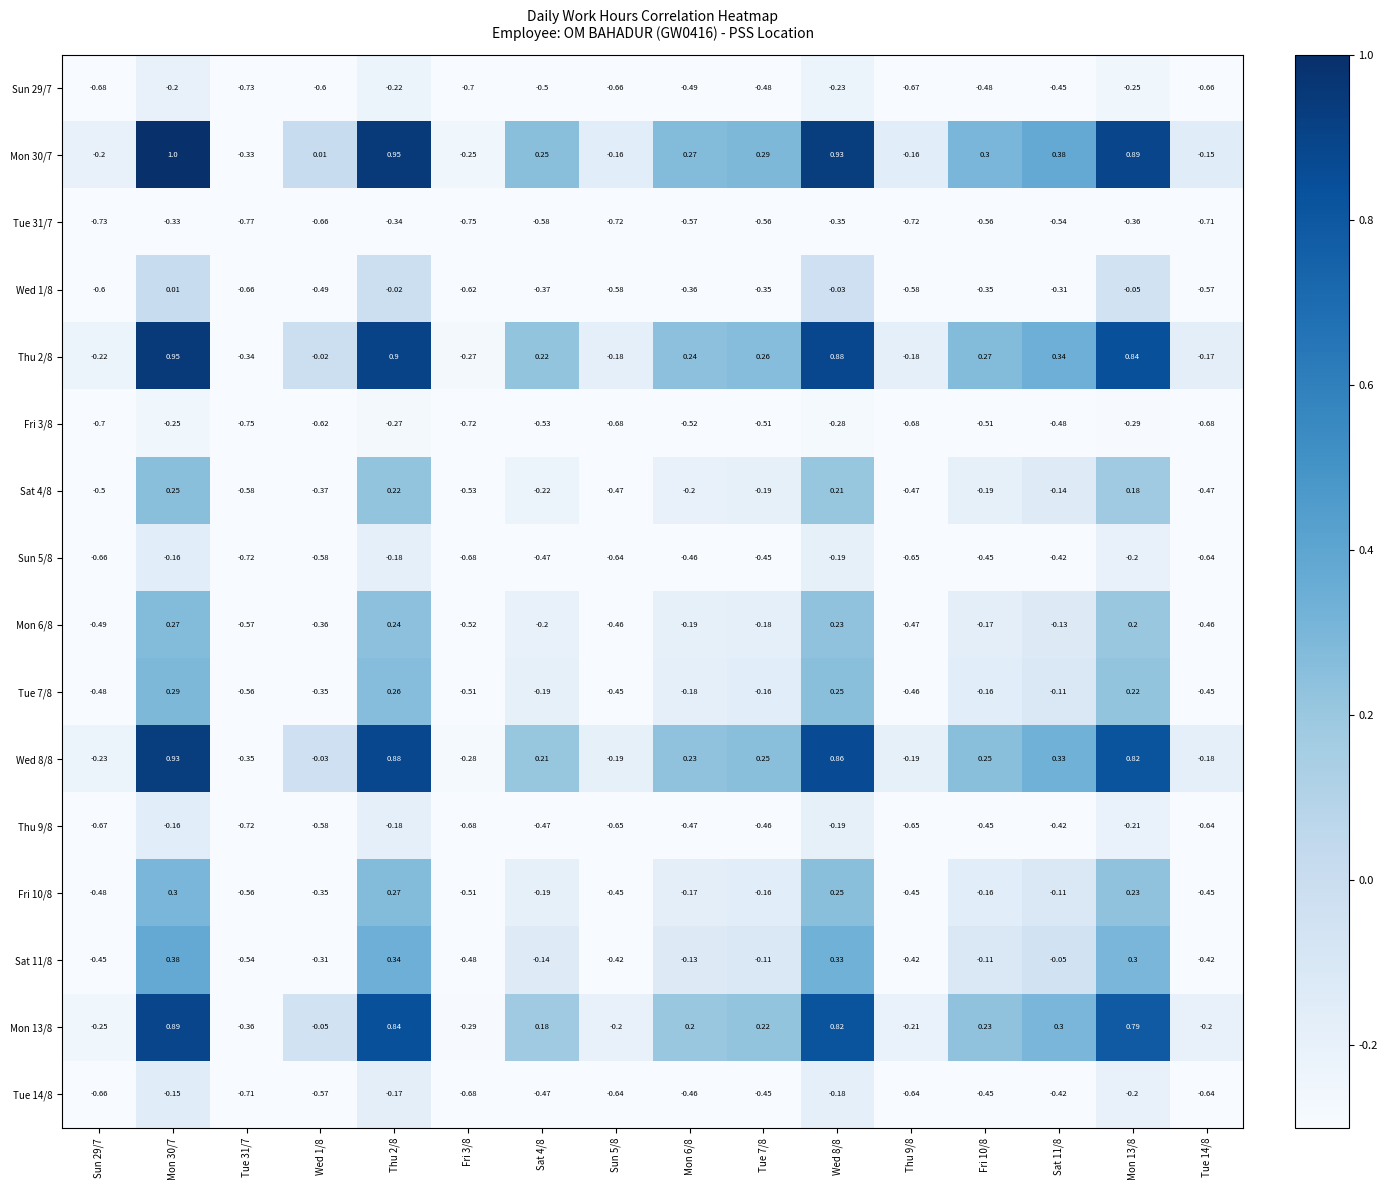

Reading left to right, what are all the values shown in this chart?

Sun 29/7: Sun 29/7=-0.7	Mon 30/7=-0.2	Tue 31/7=-0.7	Wed 1/8=-0.6	Thu 2/8=-0.2	Fri 3/8=-0.7	Sat 4/8=-0.5	Sun 5/8=-0.7	Mon 6/8=-0.5	Tue 7/8=-0.5	Wed 8/8=-0.2	Thu 9/8=-0.7	Fri 10/8=-0.5	Sat 11/8=-0.5	Mon 13/8=-0.2	Tue 14/8=-0.7
Mon 30/7: Sun 29/7=-0.2	Mon 30/7=1.0	Tue 31/7=-0.3	Wed 1/8=0.0	Thu 2/8=0.9	Fri 3/8=-0.2	Sat 4/8=0.2	Sun 5/8=-0.2	Mon 6/8=0.3	Tue 7/8=0.3	Wed 8/8=0.9	Thu 9/8=-0.2	Fri 10/8=0.3	Sat 11/8=0.4	Mon 13/8=0.9	Tue 14/8=-0.1
Tue 31/7: Sun 29/7=-0.7	Mon 30/7=-0.3	Tue 31/7=-0.8	Wed 1/8=-0.7	Thu 2/8=-0.3	Fri 3/8=-0.8	Sat 4/8=-0.6	Sun 5/8=-0.7	Mon 6/8=-0.6	Tue 7/8=-0.6	Wed 8/8=-0.3	Thu 9/8=-0.7	Fri 10/8=-0.6	Sat 11/8=-0.5	Mon 13/8=-0.4	Tue 14/8=-0.7
Wed 1/8: Sun 29/7=-0.6	Mon 30/7=0.0	Tue 31/7=-0.7	Wed 1/8=-0.5	Thu 2/8=-0.0	Fri 3/8=-0.6	Sat 4/8=-0.4	Sun 5/8=-0.6	Mon 6/8=-0.4	Tue 7/8=-0.3	Wed 8/8=-0.0	Thu 9/8=-0.6	Fri 10/8=-0.3	Sat 11/8=-0.3	Mon 13/8=-0.1	Tue 14/8=-0.6
Thu 2/8: Sun 29/7=-0.2	Mon 30/7=0.9	Tue 31/7=-0.3	Wed 1/8=-0.0	Thu 2/8=0.9	Fri 3/8=-0.3	Sat 4/8=0.2	Sun 5/8=-0.2	Mon 6/8=0.2	Tue 7/8=0.3	Wed 8/8=0.9	Thu 9/8=-0.2	Fri 10/8=0.3	Sat 11/8=0.3	Mon 13/8=0.8	Tue 14/8=-0.2
Fri 3/8: Sun 29/7=-0.7	Mon 30/7=-0.2	Tue 31/7=-0.8	Wed 1/8=-0.6	Thu 2/8=-0.3	Fri 3/8=-0.7	Sat 4/8=-0.5	Sun 5/8=-0.7	Mon 6/8=-0.5	Tue 7/8=-0.5	Wed 8/8=-0.3	Thu 9/8=-0.7	Fri 10/8=-0.5	Sat 11/8=-0.5	Mon 13/8=-0.3	Tue 14/8=-0.7
Sat 4/8: Sun 29/7=-0.5	Mon 30/7=0.2	Tue 31/7=-0.6	Wed 1/8=-0.4	Thu 2/8=0.2	Fri 3/8=-0.5	Sat 4/8=-0.2	Sun 5/8=-0.5	Mon 6/8=-0.2	Tue 7/8=-0.2	Wed 8/8=0.2	Thu 9/8=-0.5	Fri 10/8=-0.2	Sat 11/8=-0.1	Mon 13/8=0.2	Tue 14/8=-0.5
Sun 5/8: Sun 29/7=-0.7	Mon 30/7=-0.2	Tue 31/7=-0.7	Wed 1/8=-0.6	Thu 2/8=-0.2	Fri 3/8=-0.7	Sat 4/8=-0.5	Sun 5/8=-0.6	Mon 6/8=-0.5	Tue 7/8=-0.5	Wed 8/8=-0.2	Thu 9/8=-0.7	Fri 10/8=-0.5	Sat 11/8=-0.4	Mon 13/8=-0.2	Tue 14/8=-0.6
Mon 6/8: Sun 29/7=-0.5	Mon 30/7=0.3	Tue 31/7=-0.6	Wed 1/8=-0.4	Thu 2/8=0.2	Fri 3/8=-0.5	Sat 4/8=-0.2	Sun 5/8=-0.5	Mon 6/8=-0.2	Tue 7/8=-0.2	Wed 8/8=0.2	Thu 9/8=-0.5	Fri 10/8=-0.2	Sat 11/8=-0.1	Mon 13/8=0.2	Tue 14/8=-0.5
Tue 7/8: Sun 29/7=-0.5	Mon 30/7=0.3	Tue 31/7=-0.6	Wed 1/8=-0.3	Thu 2/8=0.3	Fri 3/8=-0.5	Sat 4/8=-0.2	Sun 5/8=-0.5	Mon 6/8=-0.2	Tue 7/8=-0.2	Wed 8/8=0.2	Thu 9/8=-0.5	Fri 10/8=-0.2	Sat 11/8=-0.1	Mon 13/8=0.2	Tue 14/8=-0.5
Wed 8/8: Sun 29/7=-0.2	Mon 30/7=0.9	Tue 31/7=-0.3	Wed 1/8=-0.0	Thu 2/8=0.9	Fri 3/8=-0.3	Sat 4/8=0.2	Sun 5/8=-0.2	Mon 6/8=0.2	Tue 7/8=0.2	Wed 8/8=0.9	Thu 9/8=-0.2	Fri 10/8=0.2	Sat 11/8=0.3	Mon 13/8=0.8	Tue 14/8=-0.2
Thu 9/8: Sun 29/7=-0.7	Mon 30/7=-0.2	Tue 31/7=-0.7	Wed 1/8=-0.6	Thu 2/8=-0.2	Fri 3/8=-0.7	Sat 4/8=-0.5	Sun 5/8=-0.7	Mon 6/8=-0.5	Tue 7/8=-0.5	Wed 8/8=-0.2	Thu 9/8=-0.7	Fri 10/8=-0.5	Sat 11/8=-0.4	Mon 13/8=-0.2	Tue 14/8=-0.6
Fri 10/8: Sun 29/7=-0.5	Mon 30/7=0.3	Tue 31/7=-0.6	Wed 1/8=-0.3	Thu 2/8=0.3	Fri 3/8=-0.5	Sat 4/8=-0.2	Sun 5/8=-0.5	Mon 6/8=-0.2	Tue 7/8=-0.2	Wed 8/8=0.2	Thu 9/8=-0.5	Fri 10/8=-0.2	Sat 11/8=-0.1	Mon 13/8=0.2	Tue 14/8=-0.5
Sat 11/8: Sun 29/7=-0.5	Mon 30/7=0.4	Tue 31/7=-0.5	Wed 1/8=-0.3	Thu 2/8=0.3	Fri 3/8=-0.5	Sat 4/8=-0.1	Sun 5/8=-0.4	Mon 6/8=-0.1	Tue 7/8=-0.1	Wed 8/8=0.3	Thu 9/8=-0.4	Fri 10/8=-0.1	Sat 11/8=-0.1	Mon 13/8=0.3	Tue 14/8=-0.4
Mon 13/8: Sun 29/7=-0.2	Mon 30/7=0.9	Tue 31/7=-0.4	Wed 1/8=-0.1	Thu 2/8=0.8	Fri 3/8=-0.3	Sat 4/8=0.2	Sun 5/8=-0.2	Mon 6/8=0.2	Tue 7/8=0.2	Wed 8/8=0.8	Thu 9/8=-0.2	Fri 10/8=0.2	Sat 11/8=0.3	Mon 13/8=0.8	Tue 14/8=-0.2
Tue 14/8: Sun 29/7=-0.7	Mon 30/7=-0.1	Tue 31/7=-0.7	Wed 1/8=-0.6	Thu 2/8=-0.2	Fri 3/8=-0.7	Sat 4/8=-0.5	Sun 5/8=-0.6	Mon 6/8=-0.5	Tue 7/8=-0.5	Wed 8/8=-0.2	Thu 9/8=-0.6	Fri 10/8=-0.5	Sat 11/8=-0.4	Mon 13/8=-0.2	Tue 14/8=-0.6